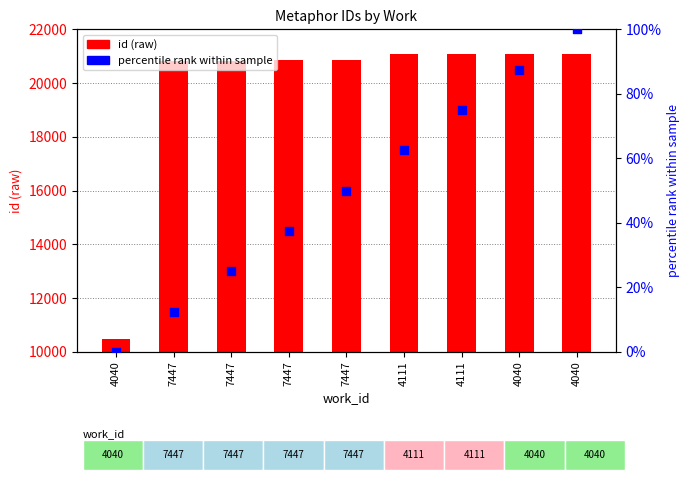

Which series contains the highest Y value?

id (raw)